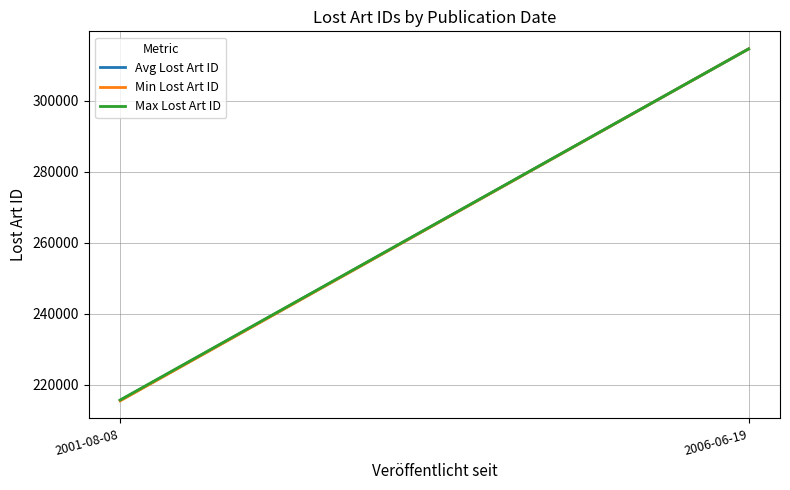

What position from the right is 2006-06-19?

1